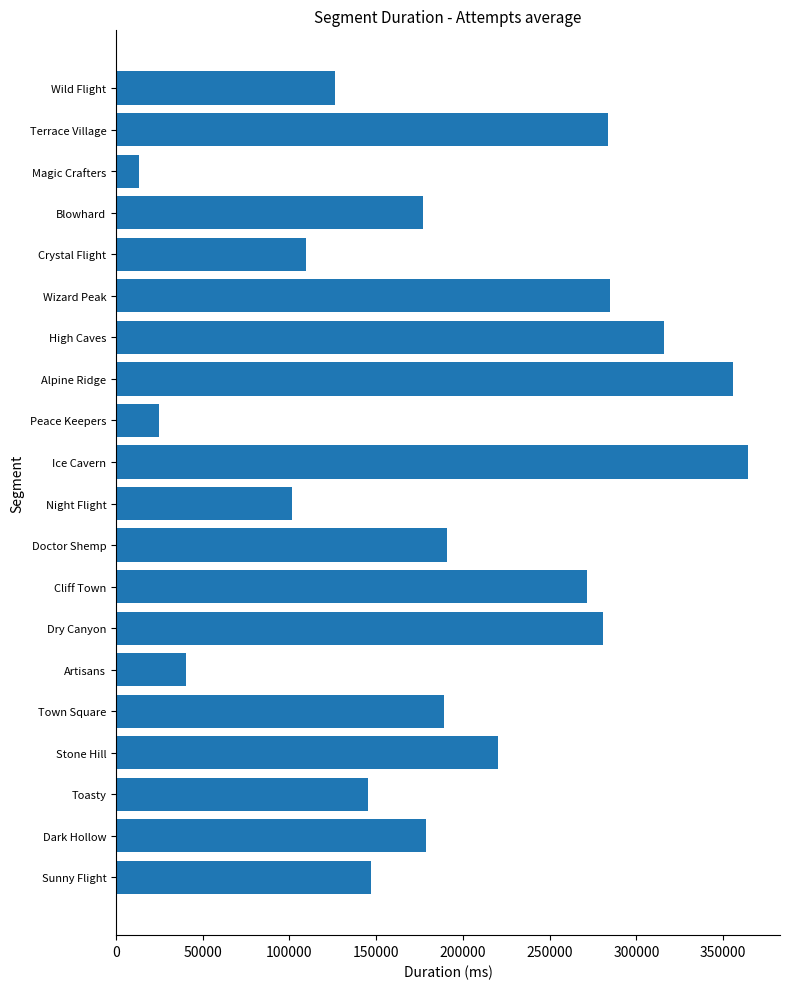

What is the maximum value shown in the chart?

364606.8